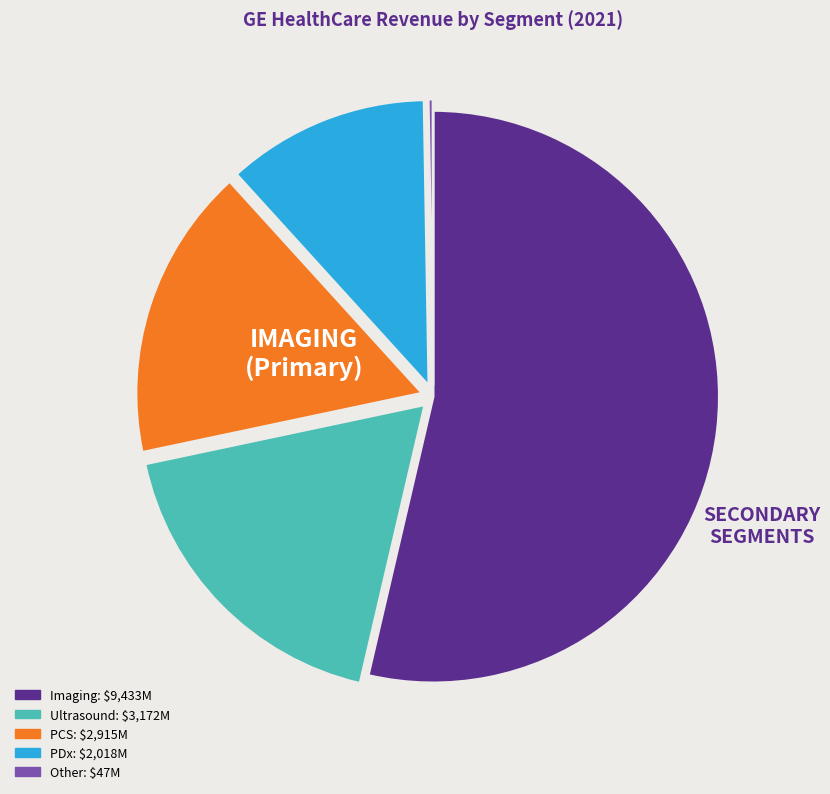

Which slice is the largest?

Imaging